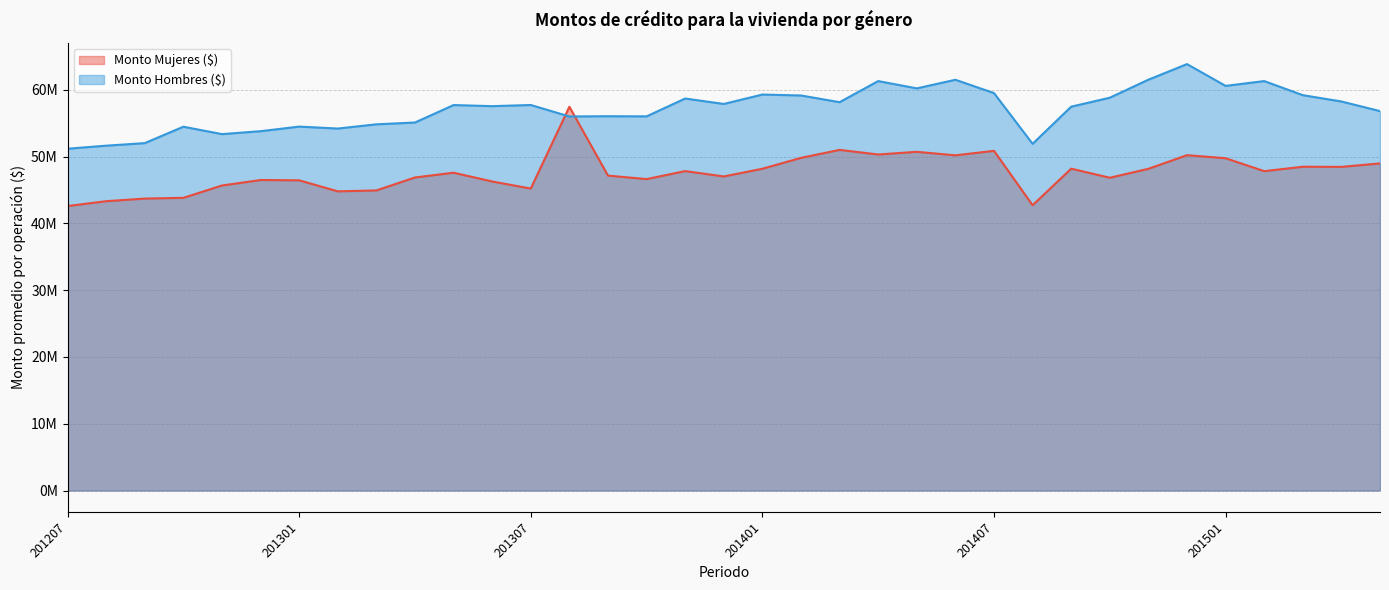

What is the sum of the Monto Hombres ($) values at 201401 and 201412?

123175693.3